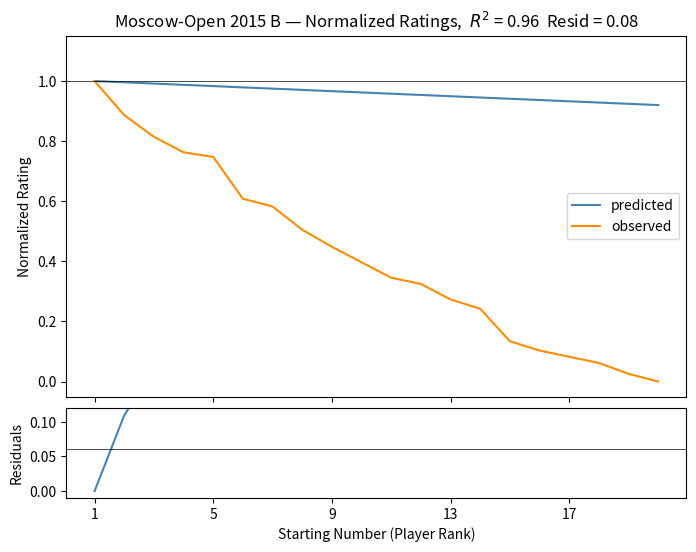

Which has a higher value, 17 or 11?

11